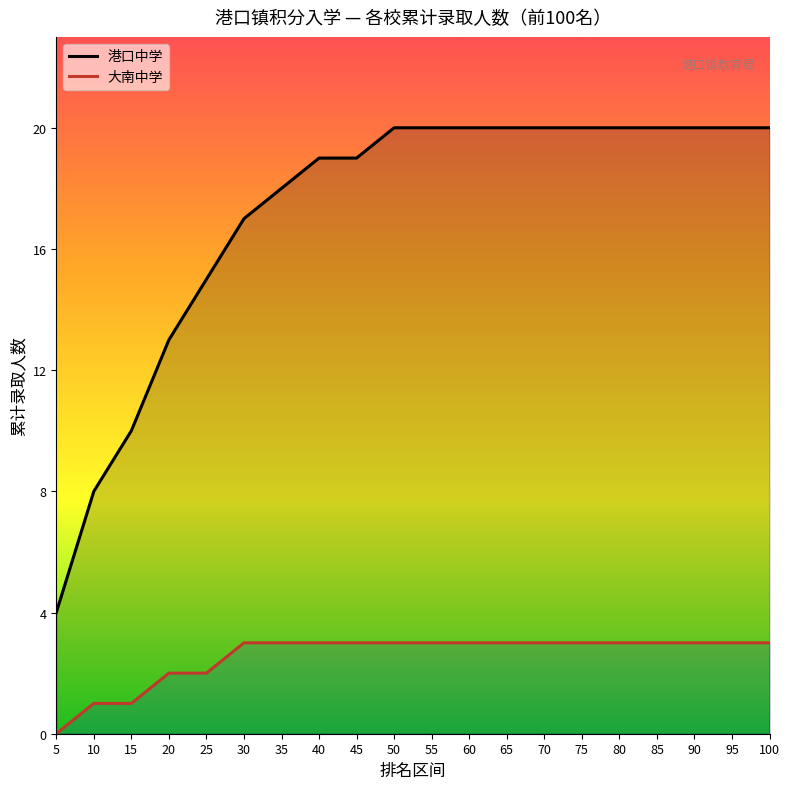

Is the value of 大南中学 at 25 greater than the value of 港口中学 at 20?

No